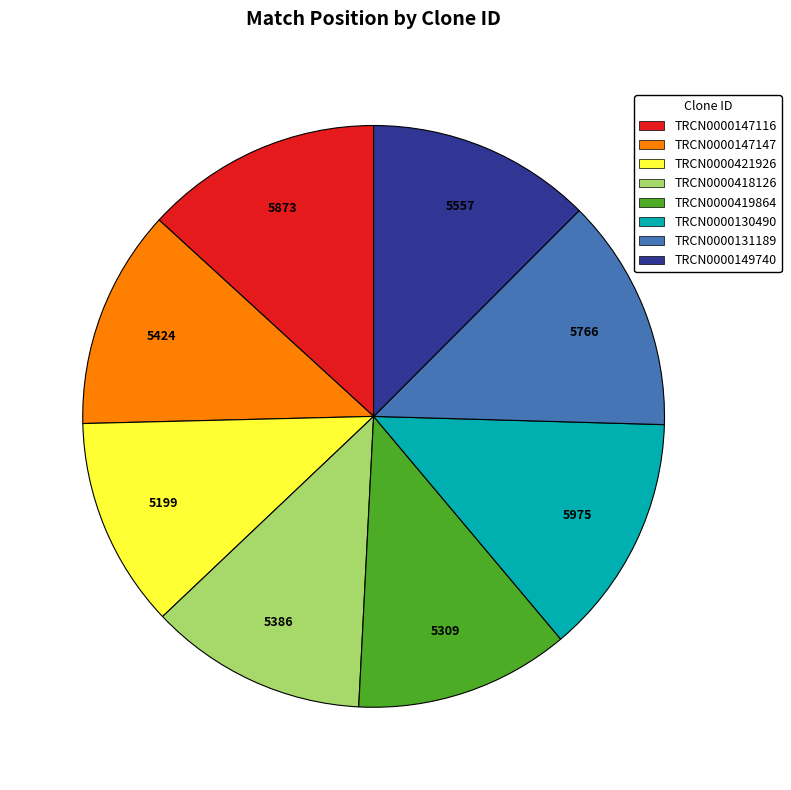

The TRCN0000131189 slice represents 25% of the pie. True or false?

False